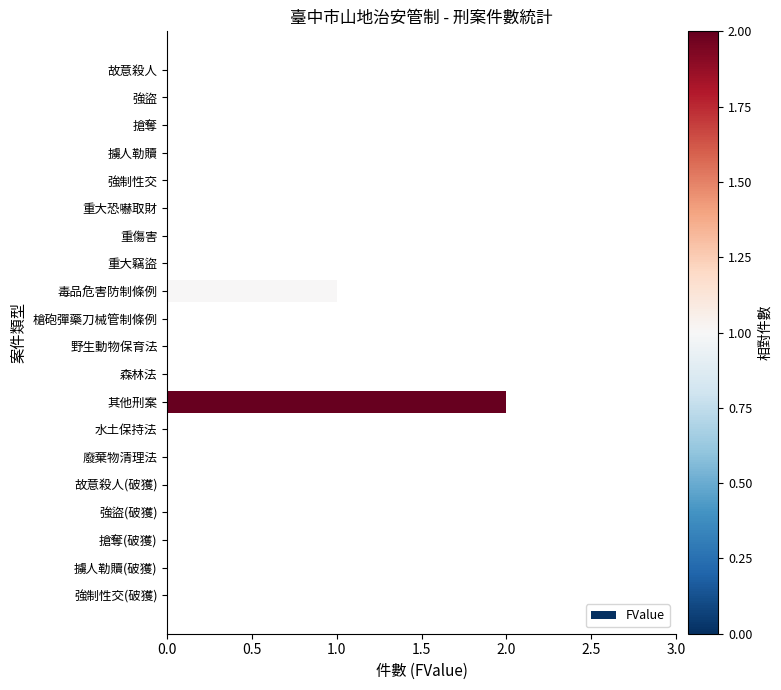

The chart shows a value of -1 at 廢棄物清理法. True or false?

False